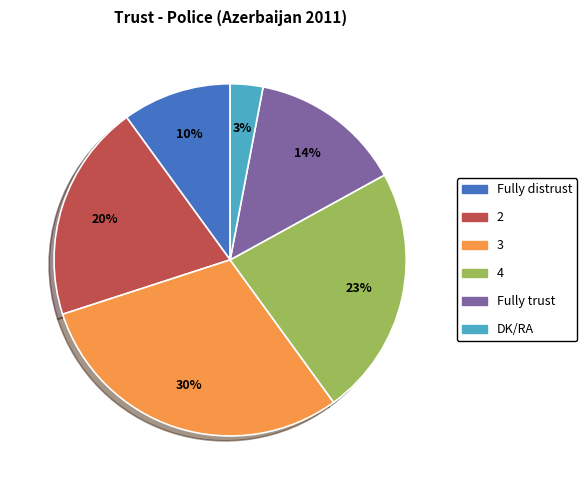

What is the largest slice in the pie chart?

3